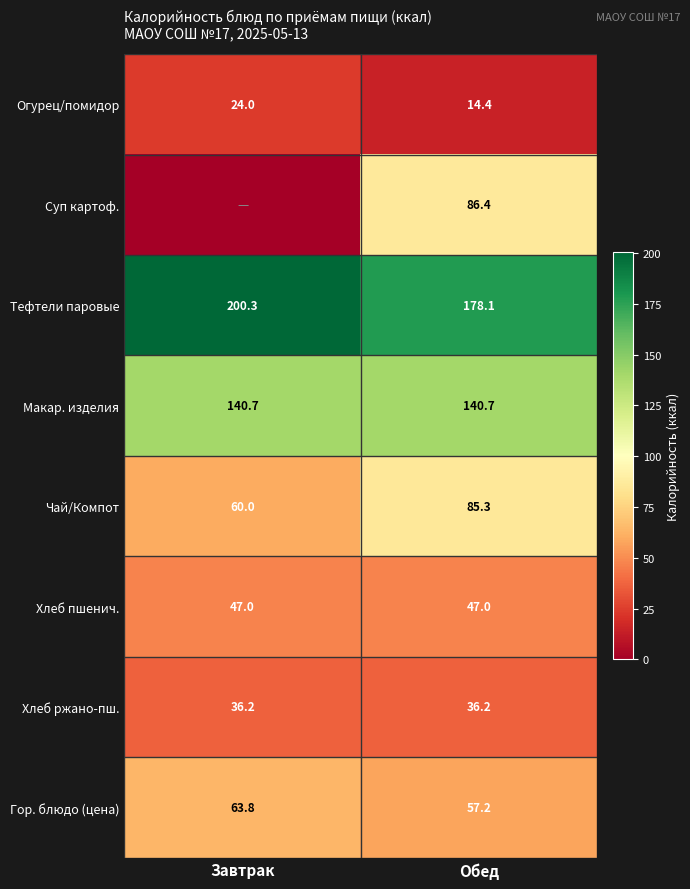

At which category does the chart reach its minimum across all series?

Завтрак